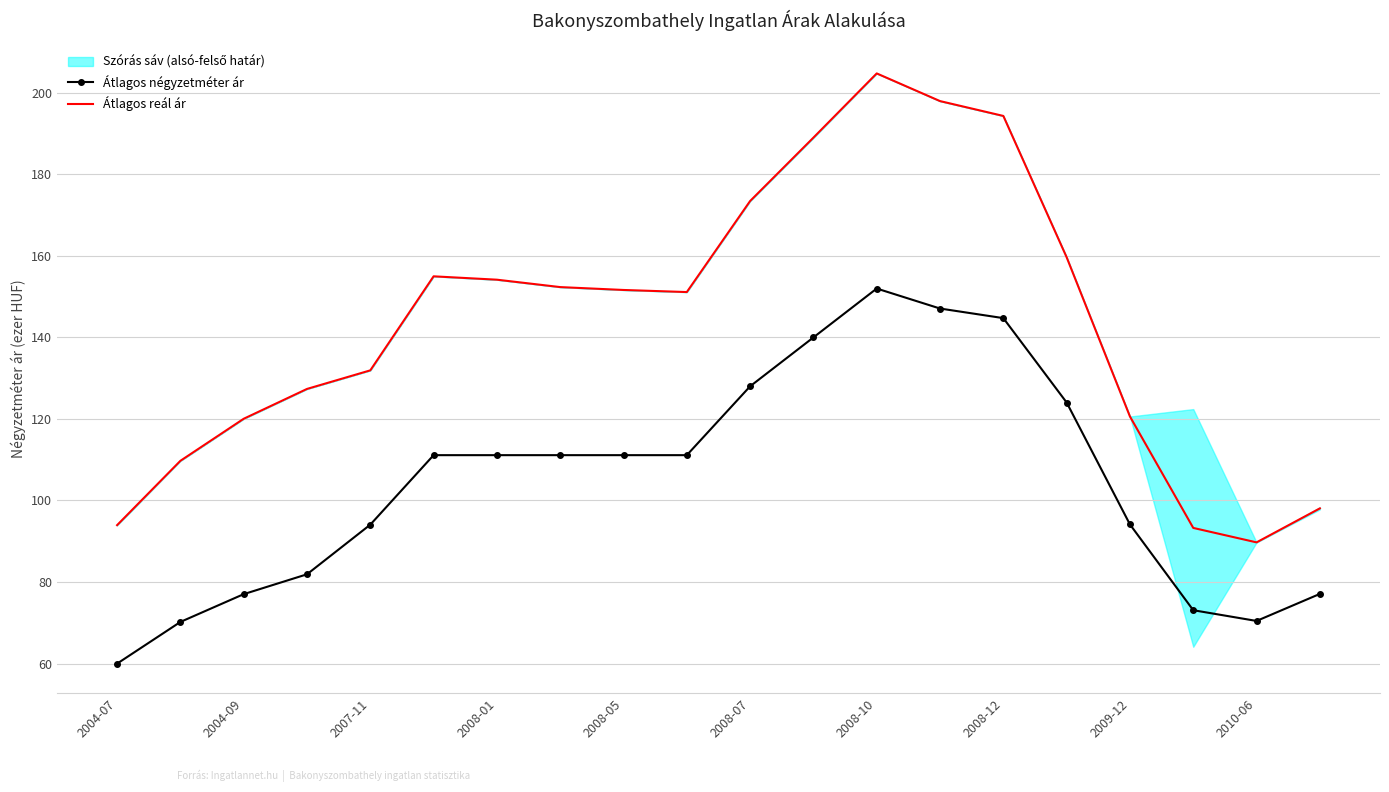

True or false: Átlagos reál ár has a value of 89.7 at 2010-06.

True